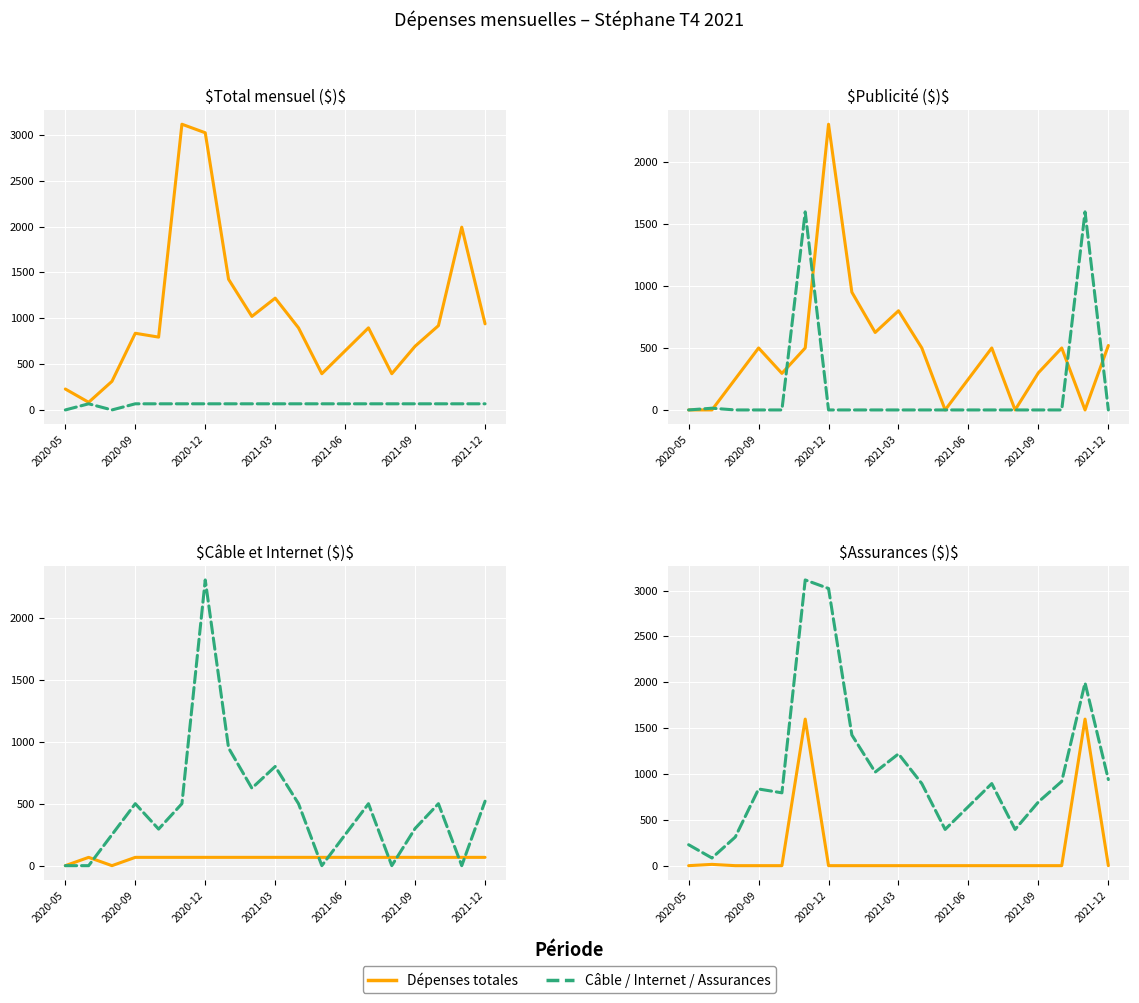

Between 14 and 16, which series saw the biggest shift?

Total mensuel